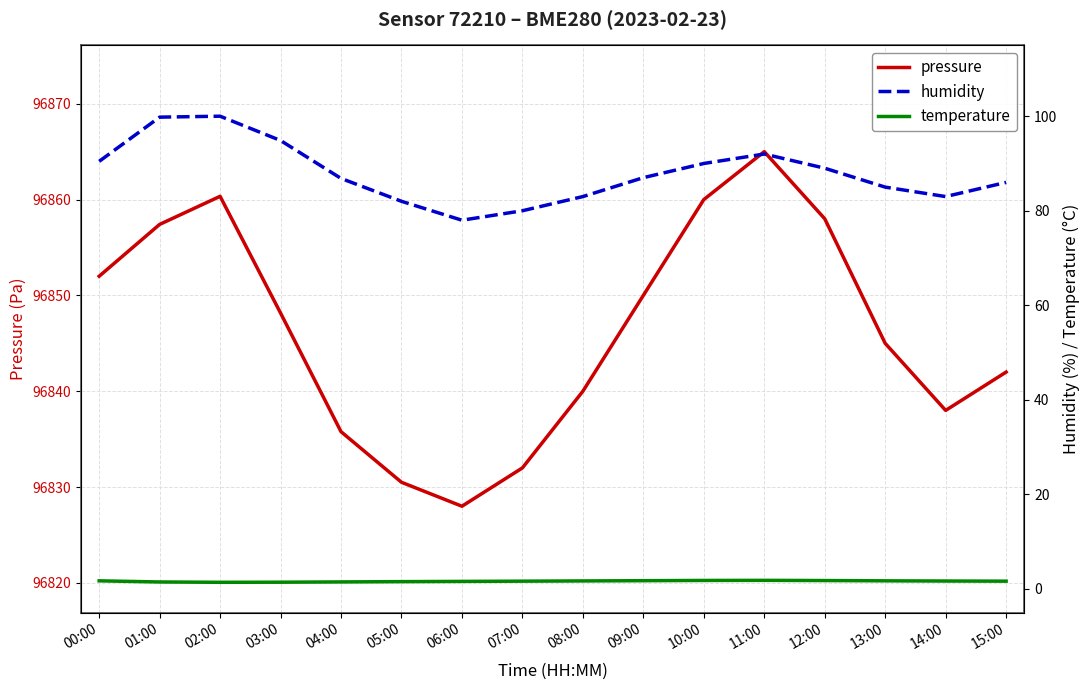

What are all the series names shown in the legend?

pressure, humidity, temperature